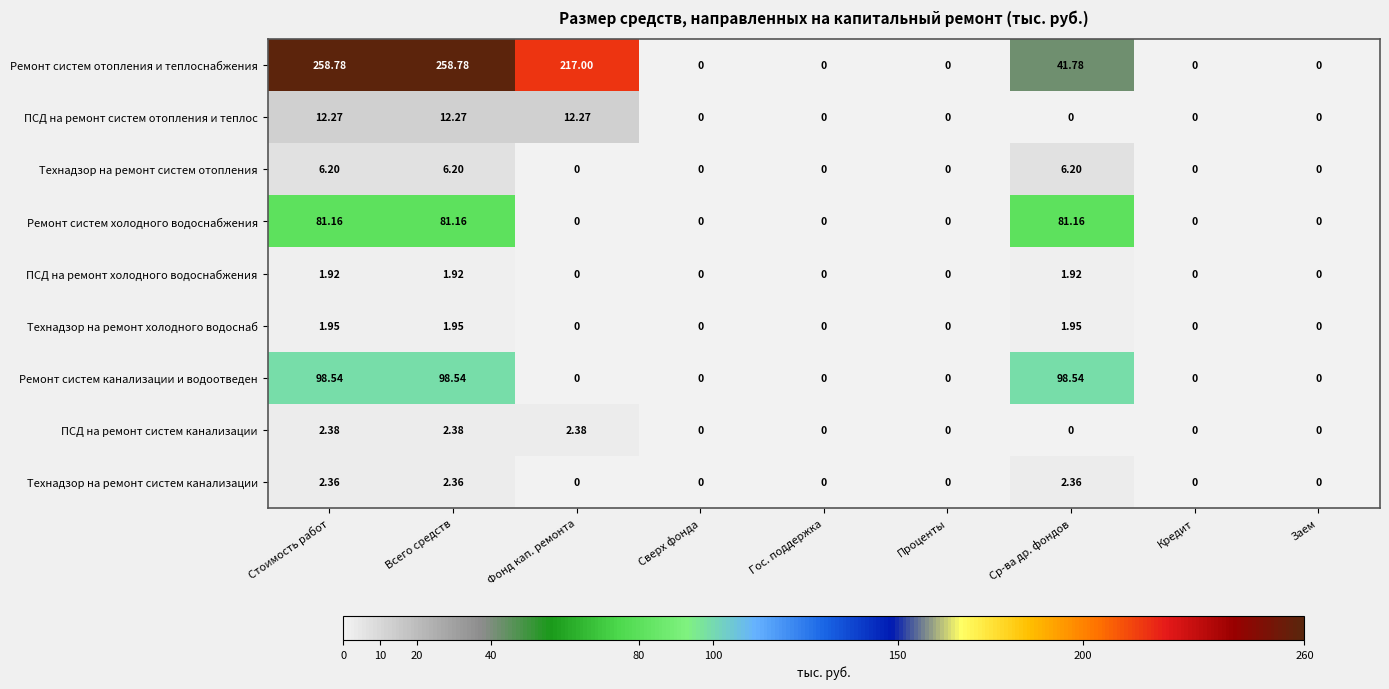

Where is Ремонт систем отопления и теплоснабжения nearest to the value 129?

Ср-ва др. фондов